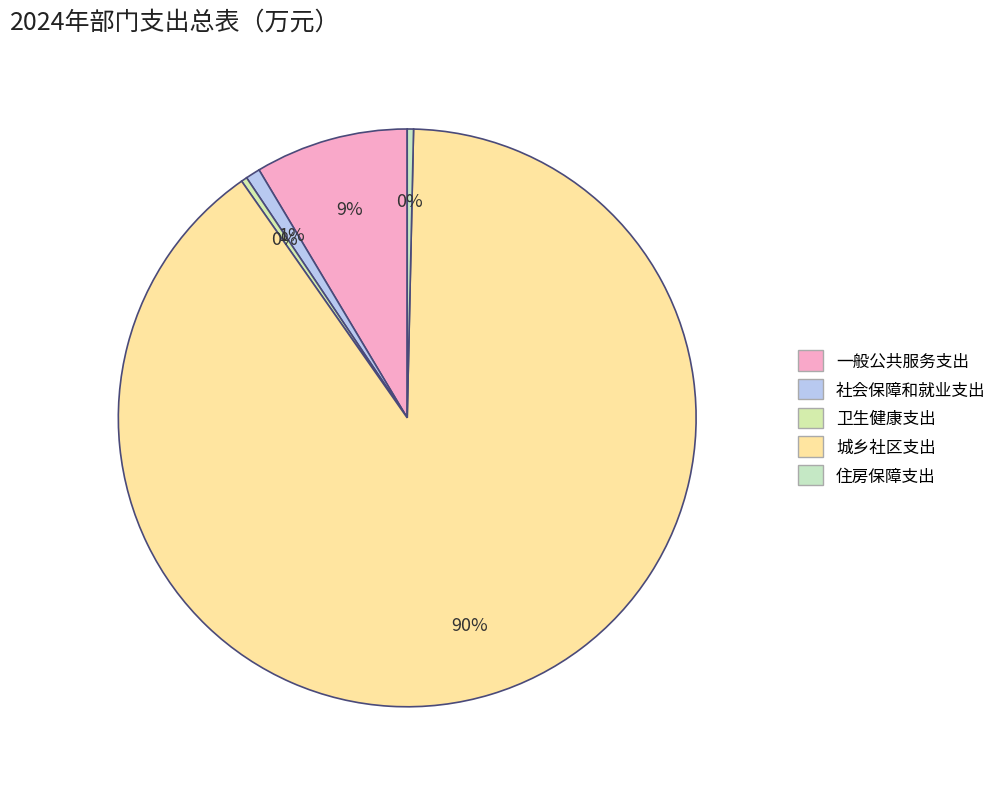

How many slices are in this pie chart?

5